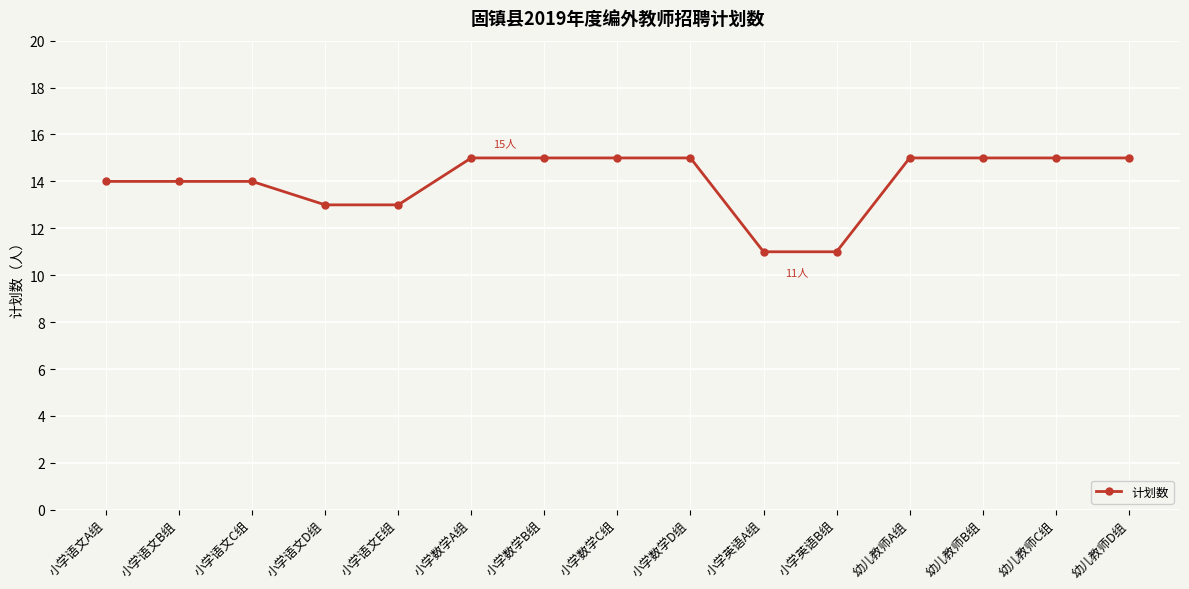

Reading left to right, what are all the values shown in this chart?

14	14	14	13	13	15	15	15	15	11	11	15	15	15	15